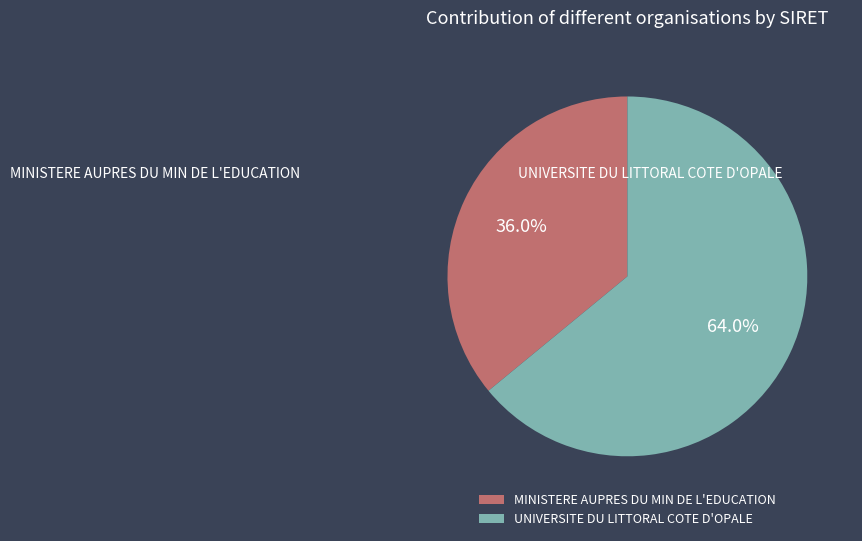

Does MINISTERE AUPRES DU MIN DE L'EDUCATION account for over 50% of the chart?

No